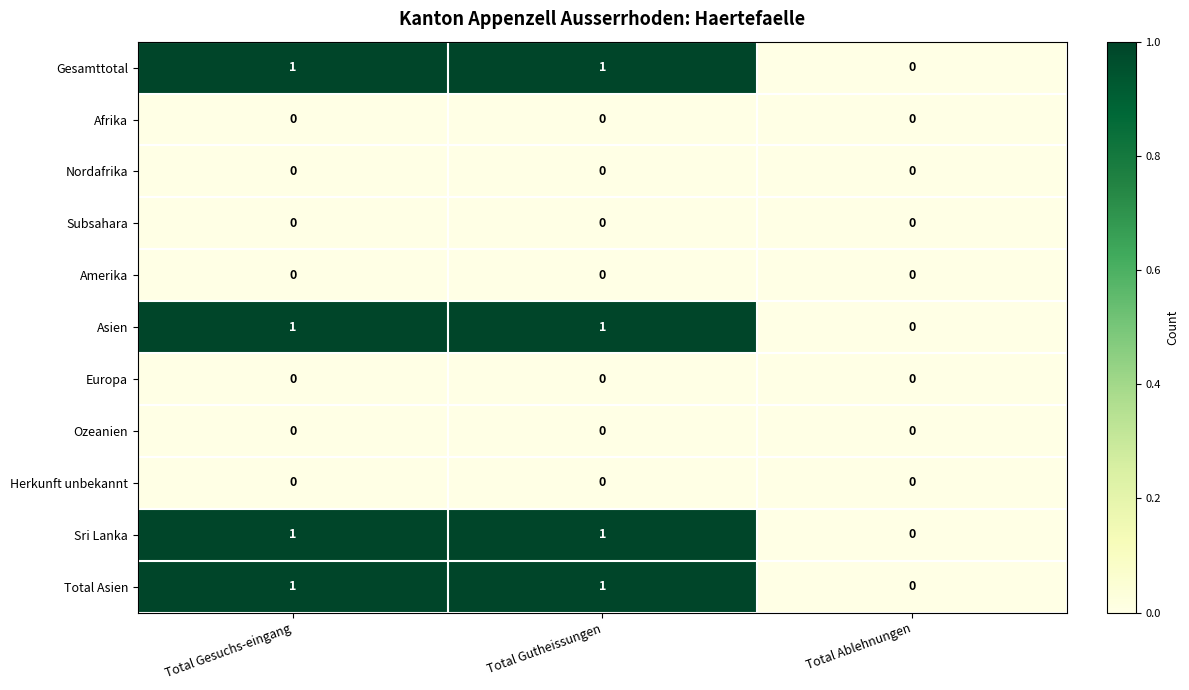

The Asien series shows 1 at Total Gutheissungen. True or false?

True